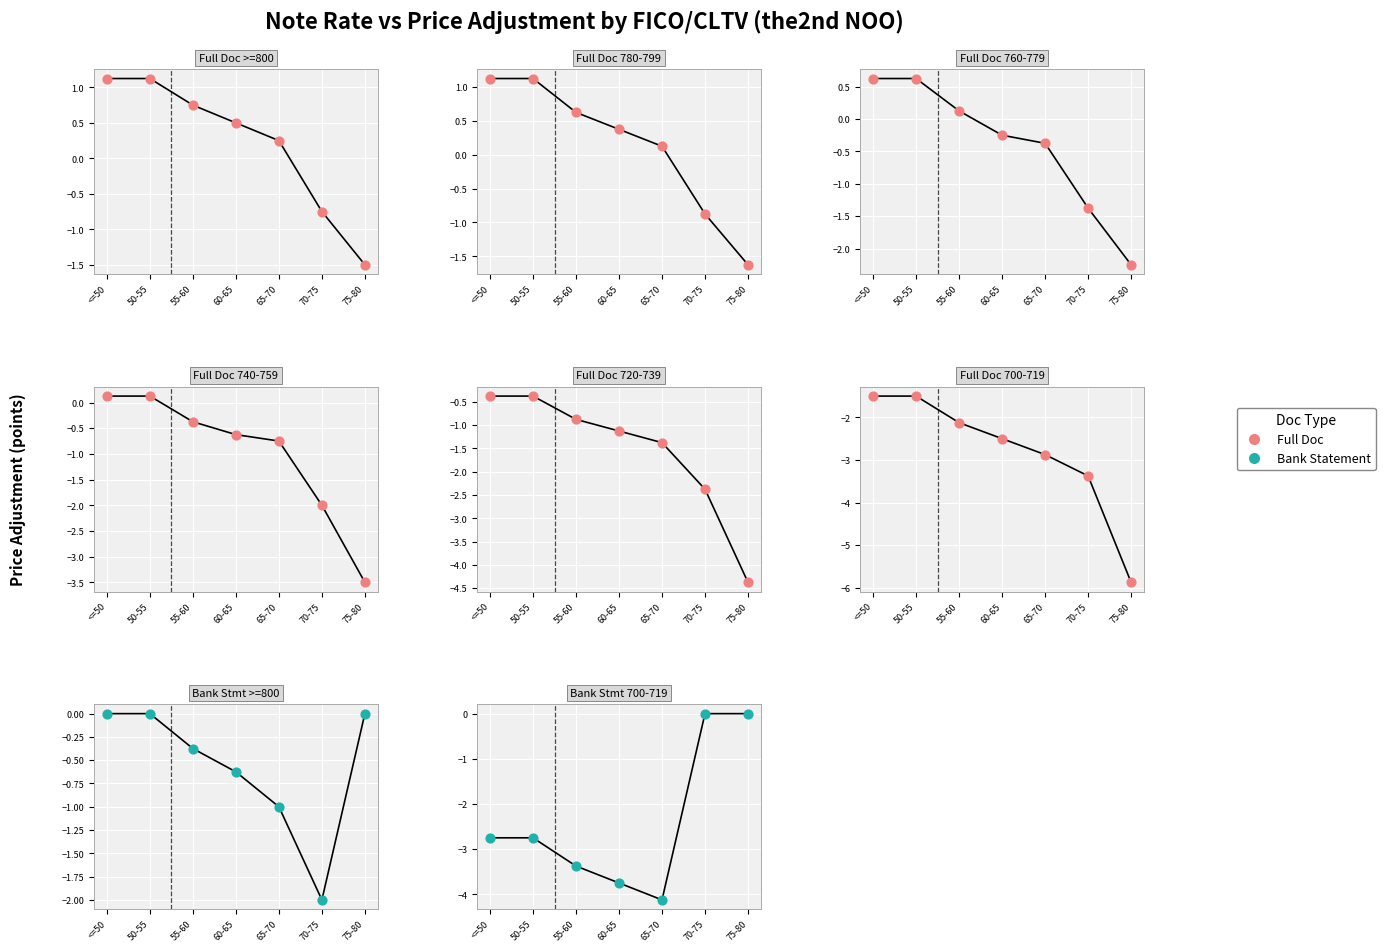

Is the value of Bank Stmt at 65-70 greater than the value of Full Doc at 50-55?

No